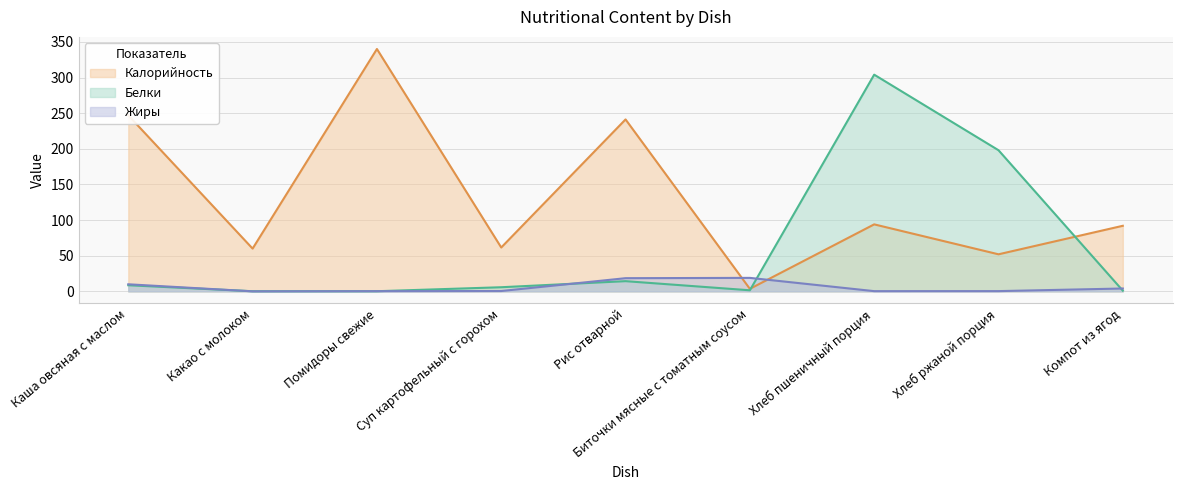

Reading left to right, list all the values displayed in this chart.

Калорийность: Каша овсяная с маслом=247.0	Какао с молоком=60.0	Помидоры свежие=340.0	Суп картофельный с горохом=61.5	Рис отварной=241.2	Биточки мясные с томатным соусом=3.5	Хлеб пшеничный порция=94.0	Хлеб ржаной порция=52.0	Компот из ягод=92.0
Белки: Каша овсяная с маслом=8.6	Какао с молоком=0.2	Помидоры свежие=0.2	Суп картофельный с горохом=5.8	Рис отварной=14.3	Биточки мясные с томатным соусом=1.5	Хлеб пшеничный порция=304.0	Хлеб ржаной порция=198.0	Компот из ягод=1.0
Жиры: Каша овсяная с маслом=9.9	Какао с молоком=0.1	Помидоры свежие=0.3	Суп картофельный с горохом=0.5	Рис отварной=18.5	Биточки мясные с томатным соусом=18.9	Хлеб пшеничный порция=0.3	Хлеб ржаной порция=0.4	Компот из ягод=4.0